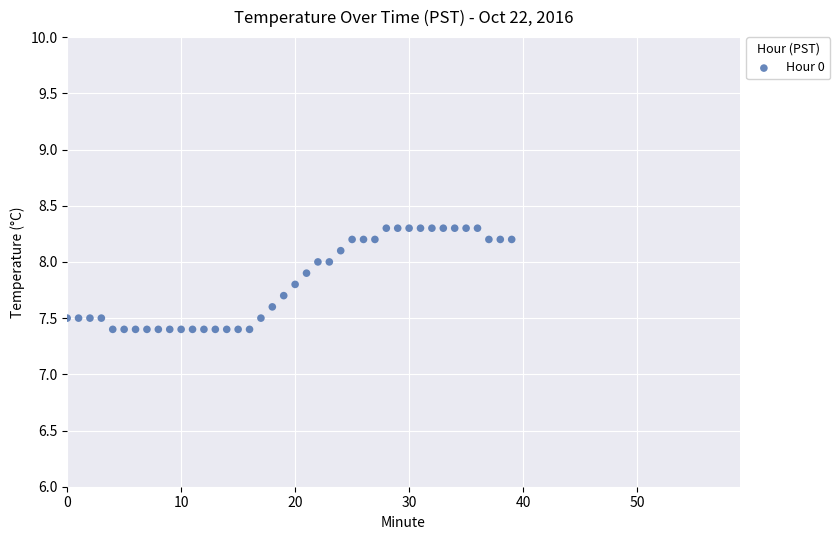

What is the range of Y values (max minus min)?

0.9